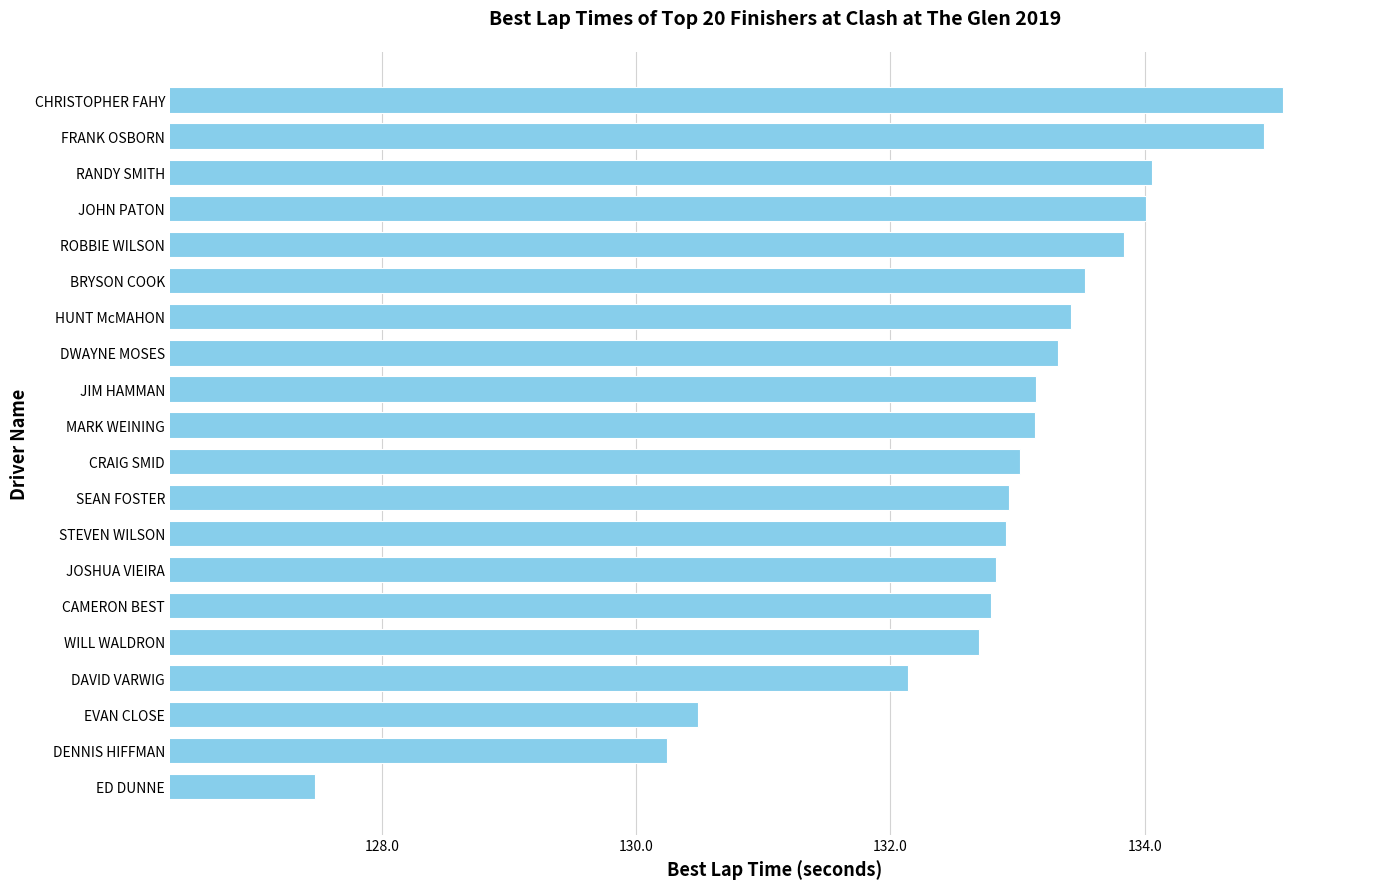

The value at FRANK OSBORN is 134.9. True or false?

True